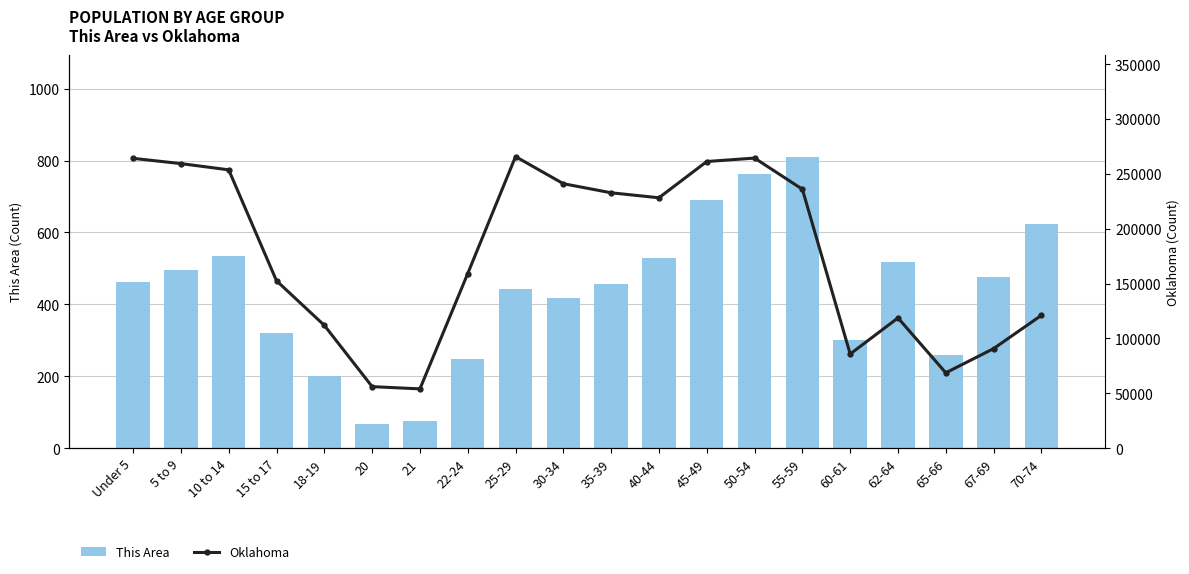

How many data points in This Area are above 461?

9